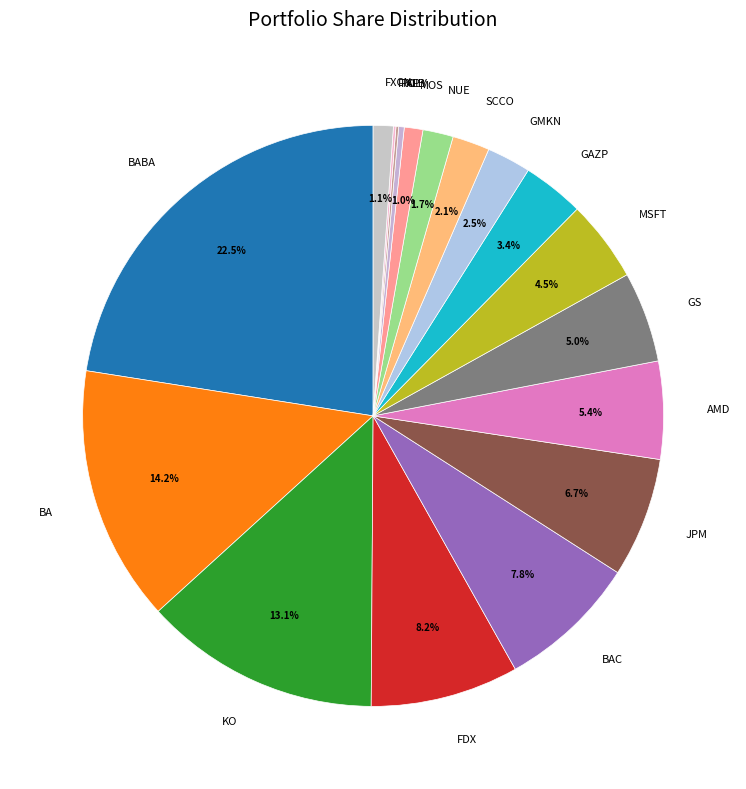

How much of the chart is everything except AMD?

94.6%